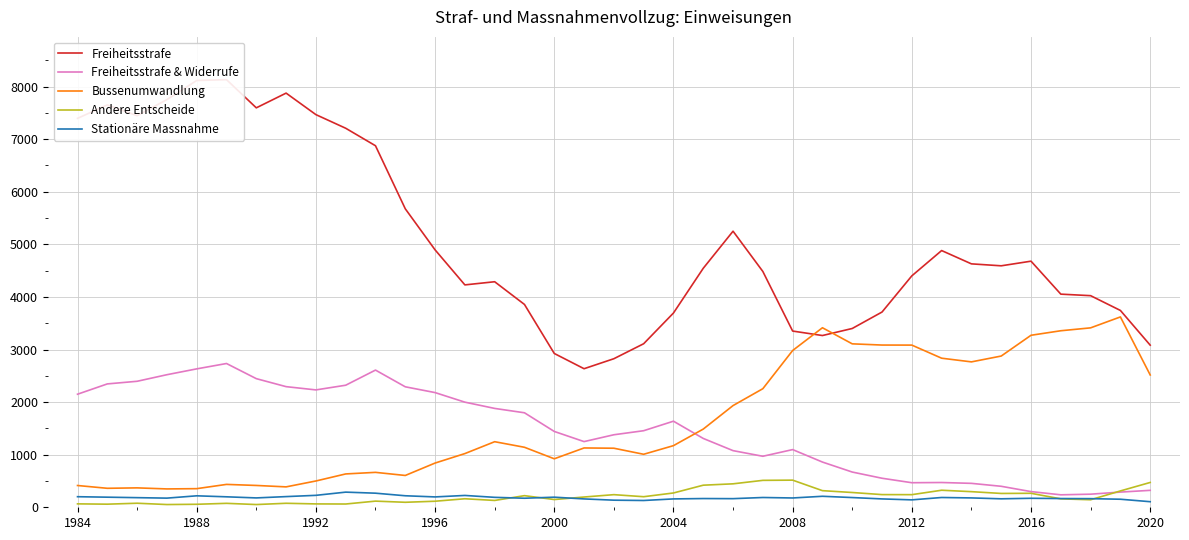

What is the highest value of the Freiheitsstrafe & Widerrufe series?

2734